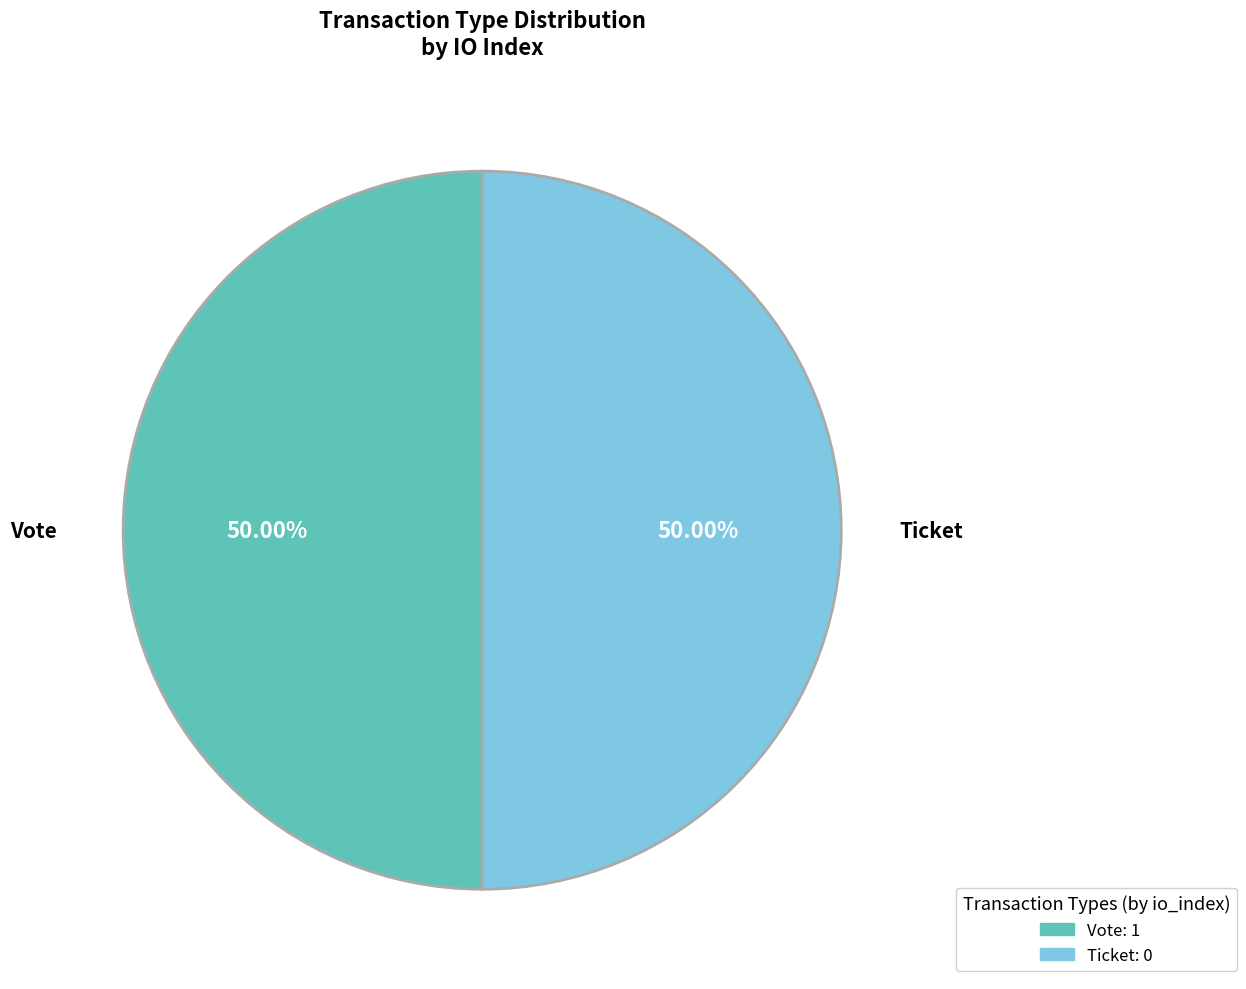

Combined, do Ticket and Vote account for over 50%?

Yes